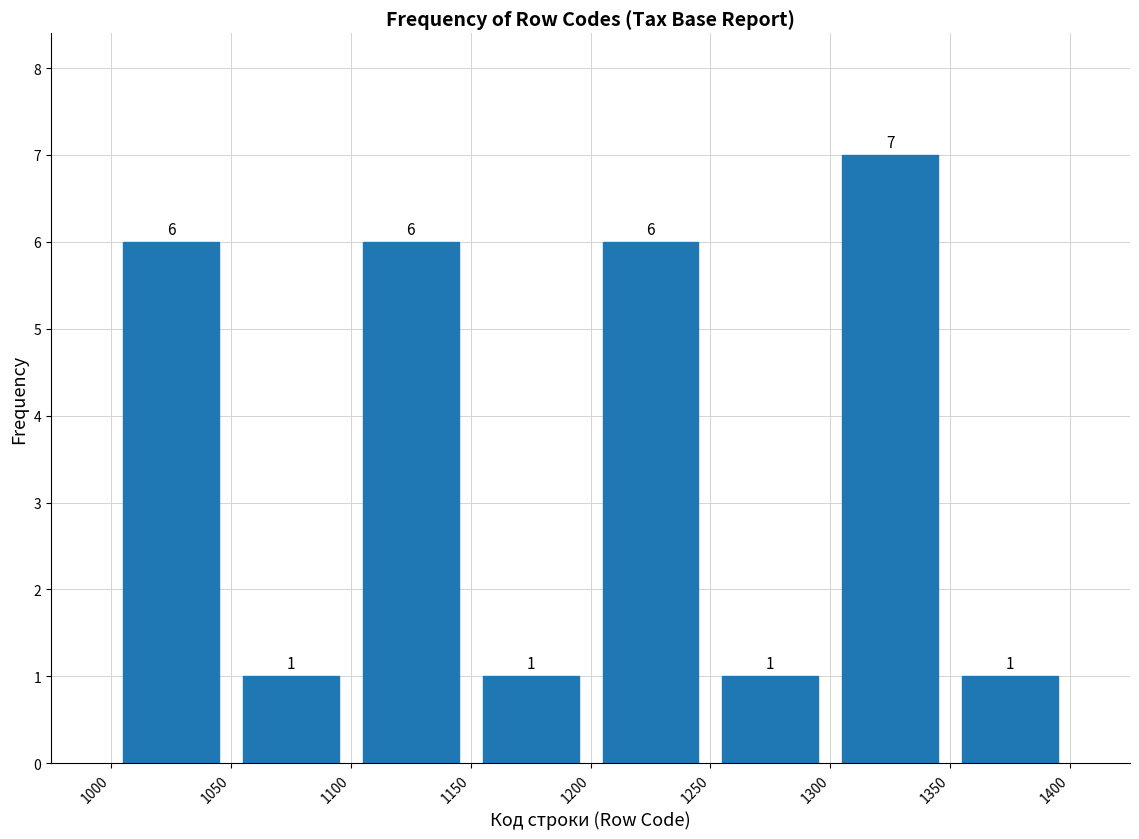

Reading left to right, list every bar in this chart as the range it spans on the x-axis followed by its height.

1000 to 1050: 6
1050 to 1100: 1
1100 to 1150: 6
1150 to 1200: 1
1200 to 1250: 6
1250 to 1300: 1
1300 to 1350: 7
1350 to 1400: 1